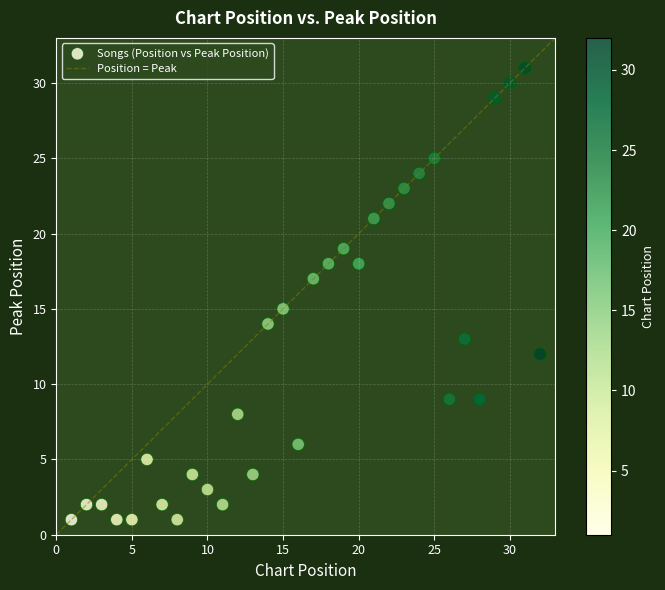

What is the range of Y values (max minus min)?

30